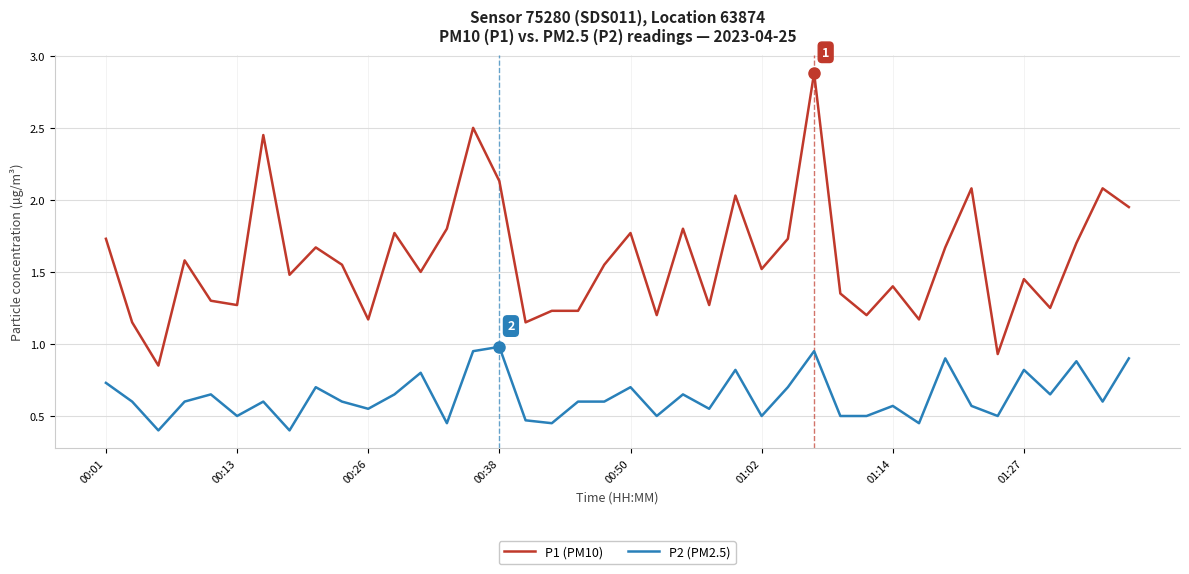

Which series has the largest total across all categories?

P1 (PM10)